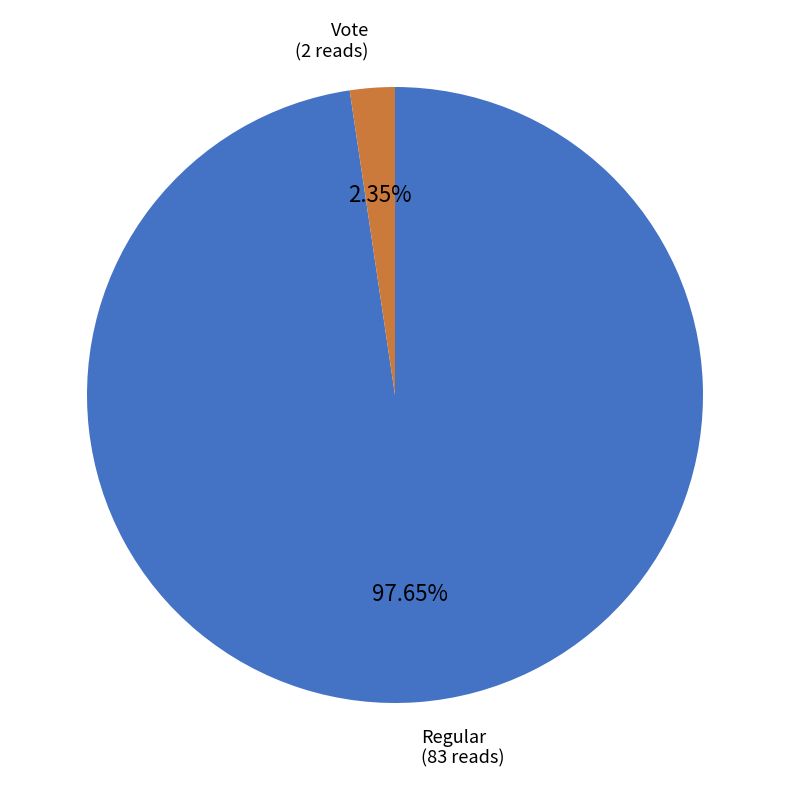

Is there a majority slice in this chart?

Yes